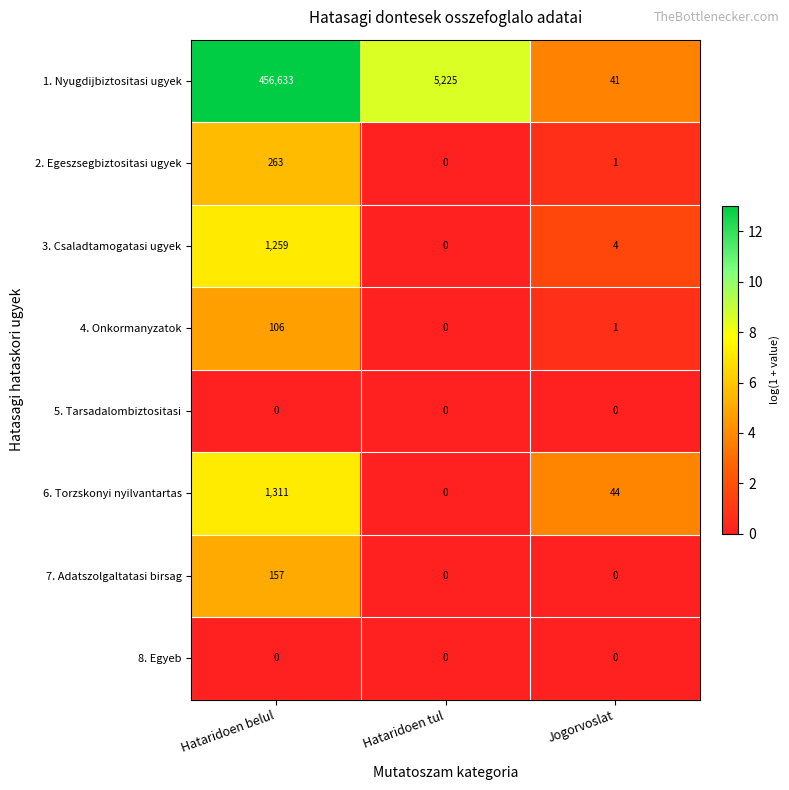

Reading right to left, transcribe all the data shown in this chart.

1. Nyugdijbiztositasi ugyek: Jogorvoslat=41	Hataridoen tul=5225	Hataridoen belul=456633
2. Egeszsegbiztositasi ugyek: Jogorvoslat=1	Hataridoen tul=0	Hataridoen belul=263
3. Csaladtamogatasi ugyek: Jogorvoslat=4	Hataridoen tul=0	Hataridoen belul=1259
4. Onkormanyzatok: Jogorvoslat=1	Hataridoen tul=0	Hataridoen belul=106
5. Tarsadalombiztositasi: Jogorvoslat=0	Hataridoen tul=0	Hataridoen belul=0
6. Torzskonyi nyilvantartas: Jogorvoslat=44	Hataridoen tul=0	Hataridoen belul=1311
7. Adatszolgaltatasi birsag: Jogorvoslat=0	Hataridoen tul=0	Hataridoen belul=157
8. Egyeb: Jogorvoslat=0	Hataridoen tul=0	Hataridoen belul=0